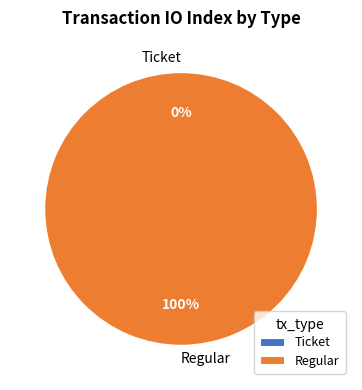

Is it true that Regular is 99% of the pie?

False